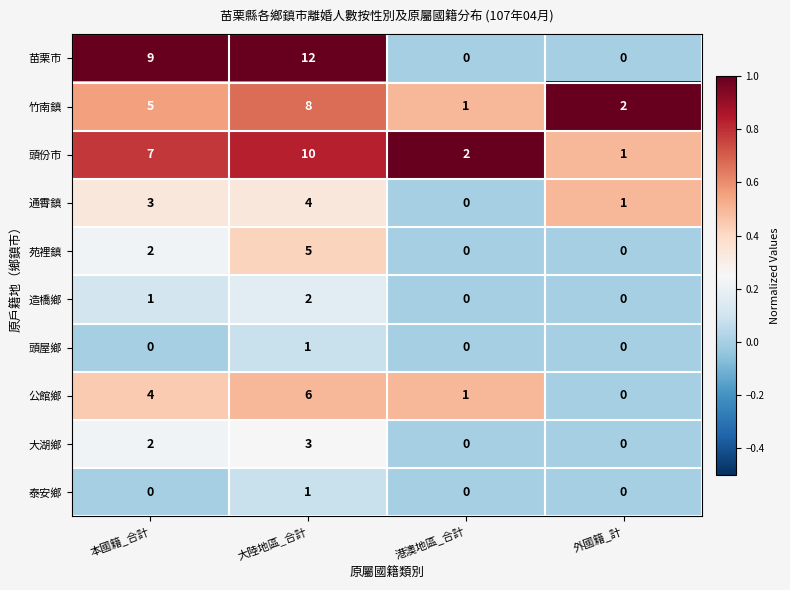

The value of 公館鄉 at 外國籍_計 is -3. True or false?

False